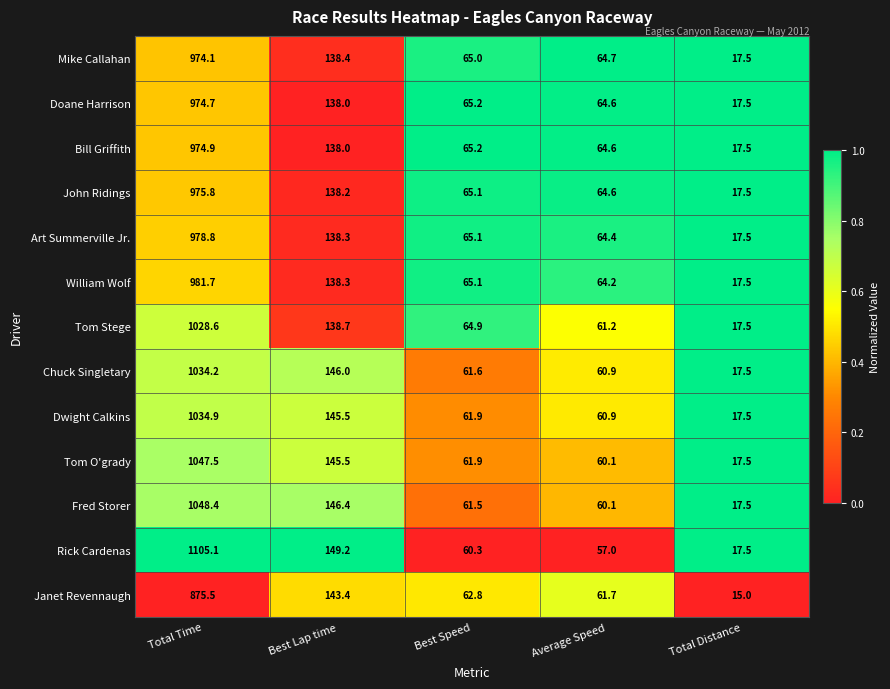

Which series has the widest spread of values?

Rick Cardenas